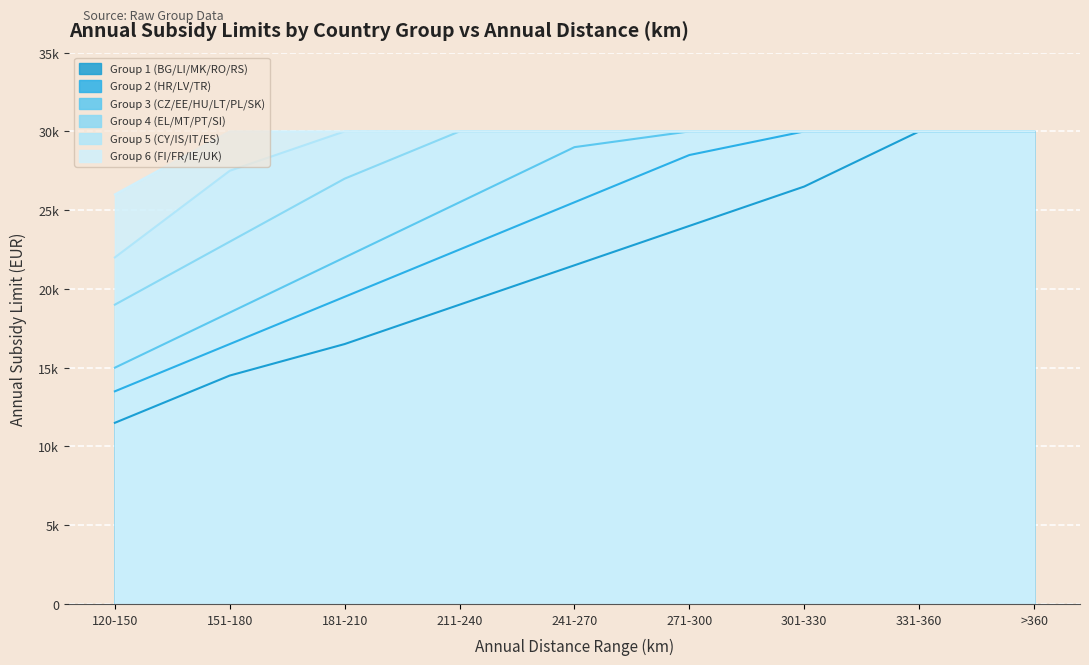

At how many categories does at least one series exceed 27345?

8